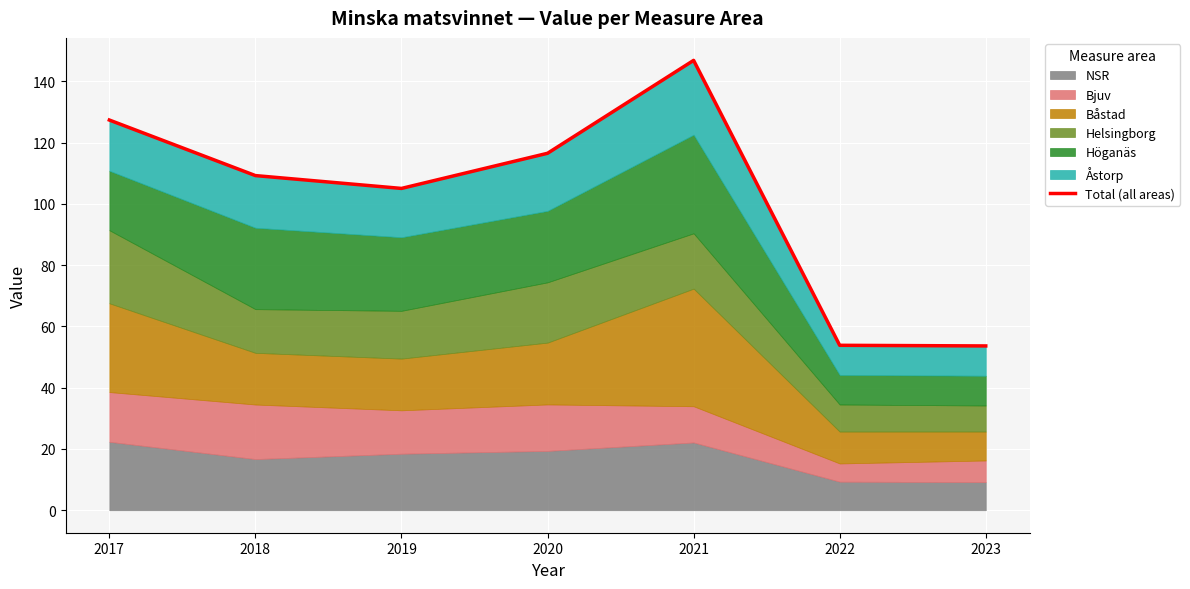

Rank the categories by value from highest to lowest.

2021, 2017, 2020, 2018, 2019, 2022, 2023